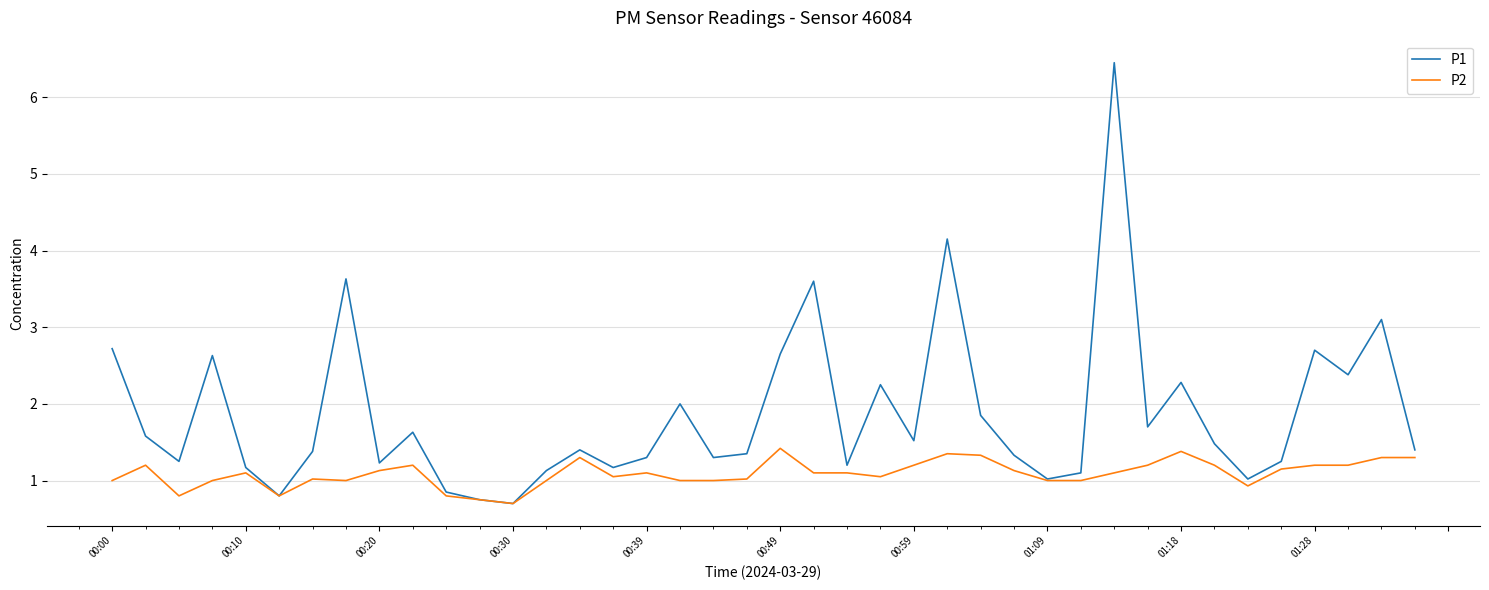

What is the minimum value shown in the chart?

0.7